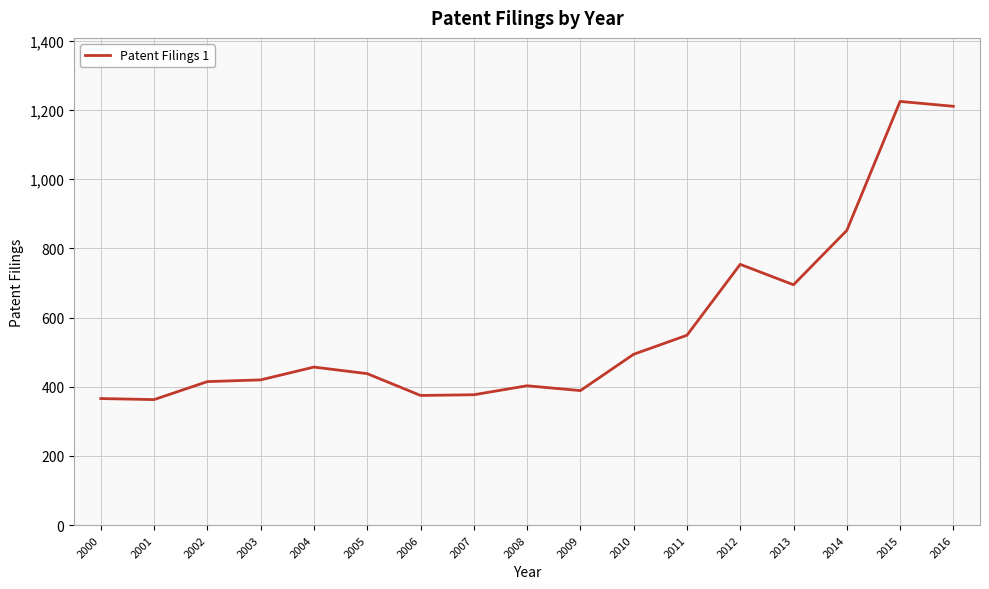

How many lines are shown in the chart?

1